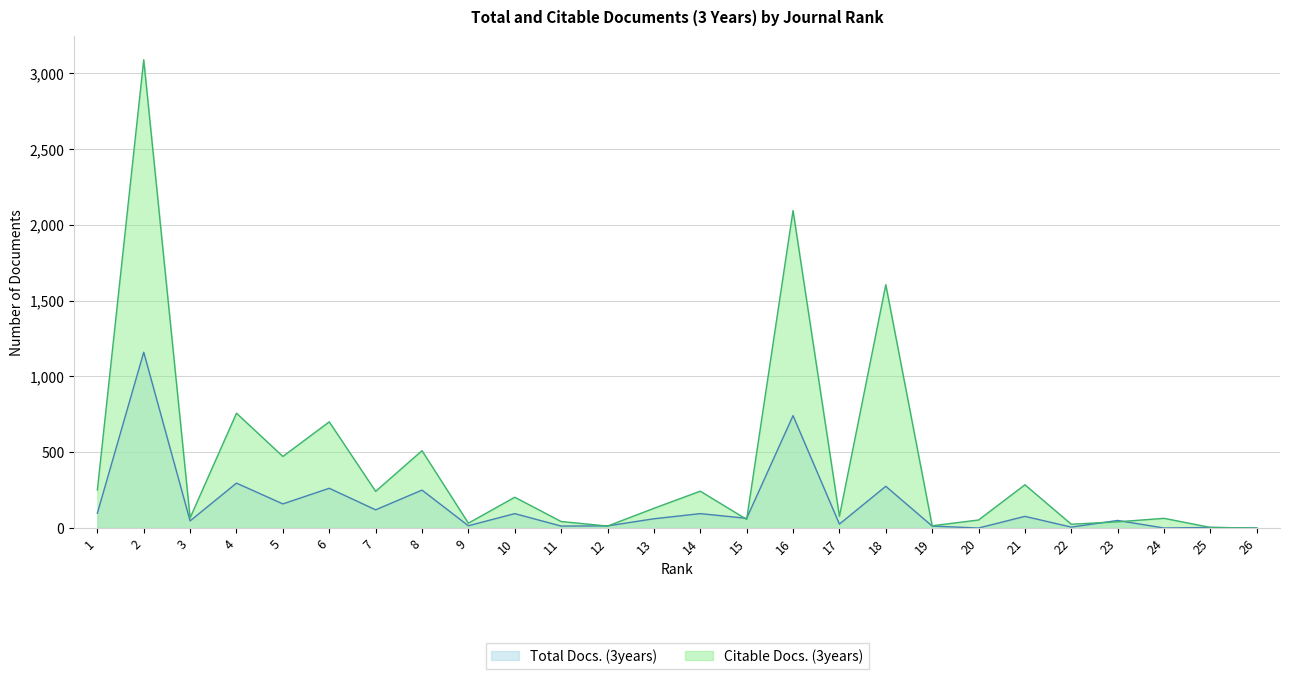

Which series ends up on top after the final intersection of Total Docs. (3years) and Citable Docs. (3years)?

Citable Docs. (3years)